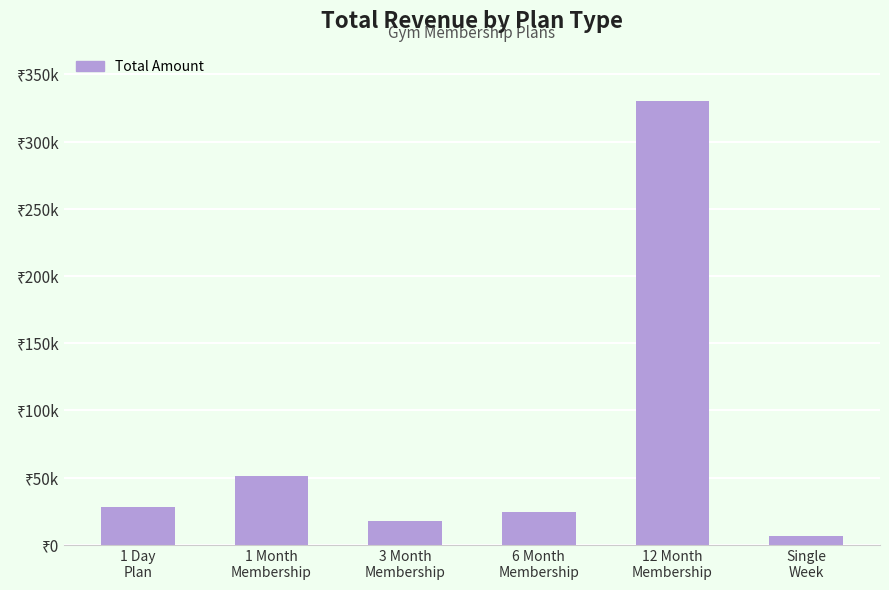

Are the bars horizontal?

No